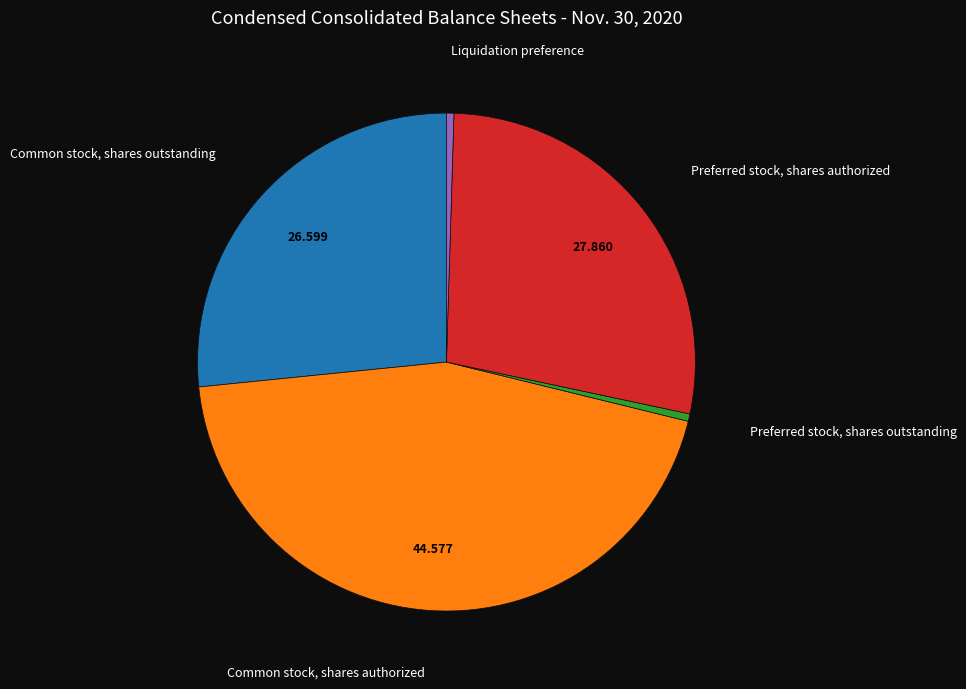

How many segments does this pie chart have?

5